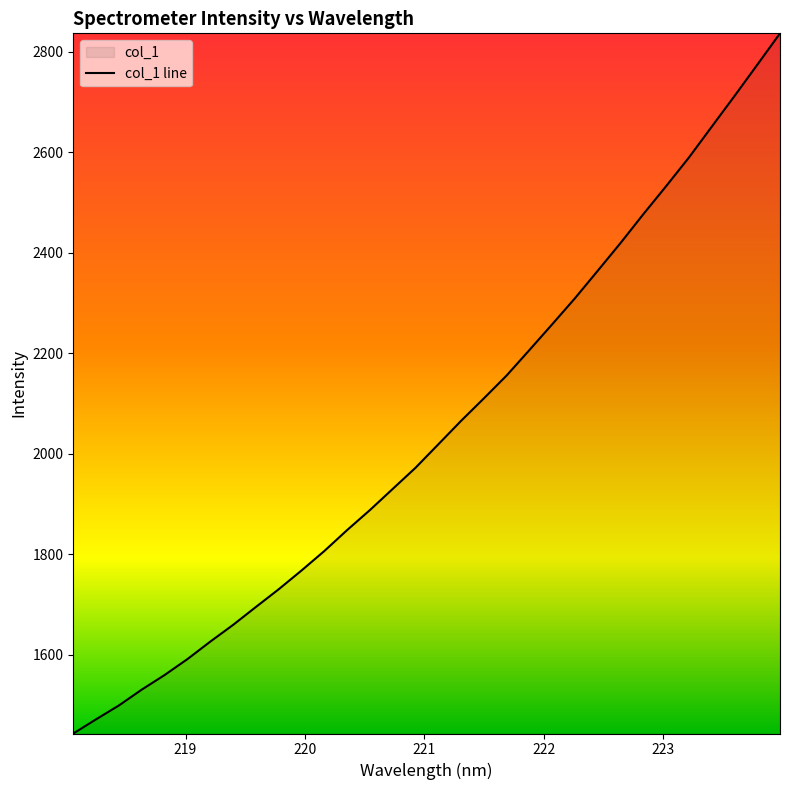

How many lines are shown in the chart?

1